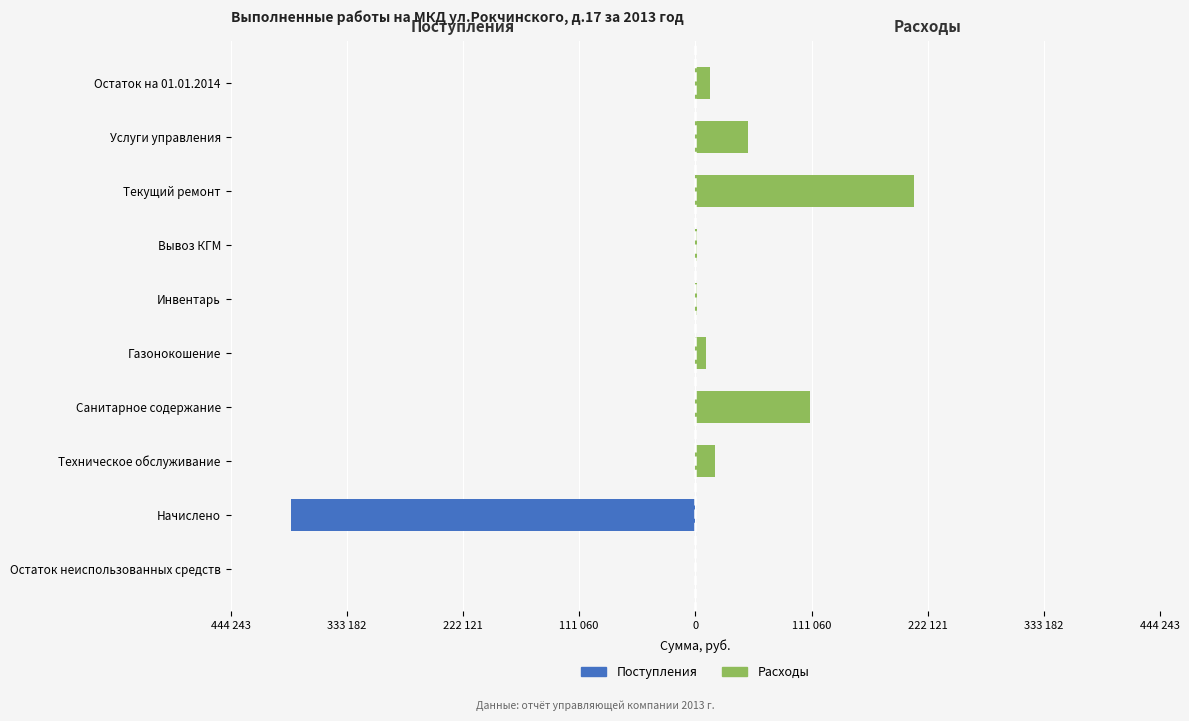

Are the bars horizontal?

Yes